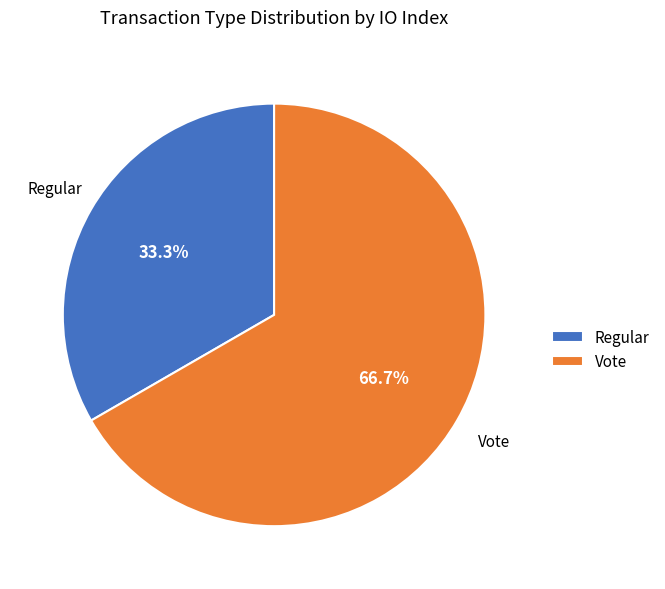

Which category has the smallest portion of the pie?

Regular